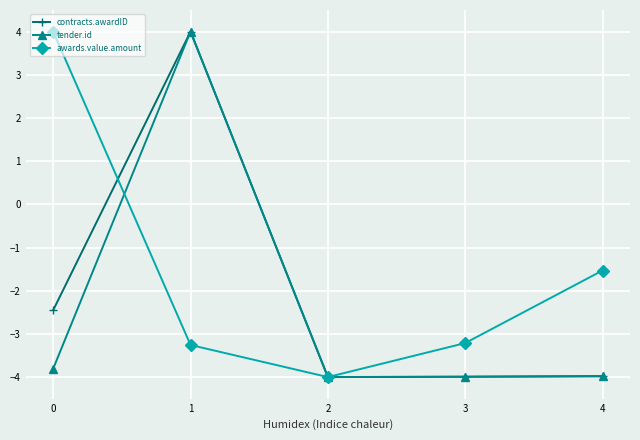

Does the chart have visible grid lines?

Yes